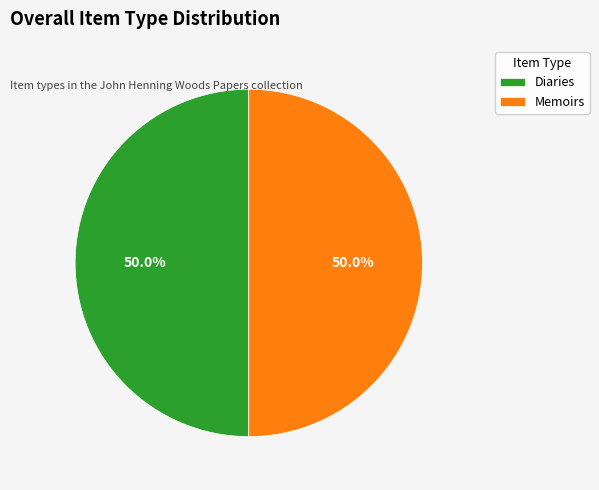

What percentage do Memoirs and Diaries together represent?

100.0%